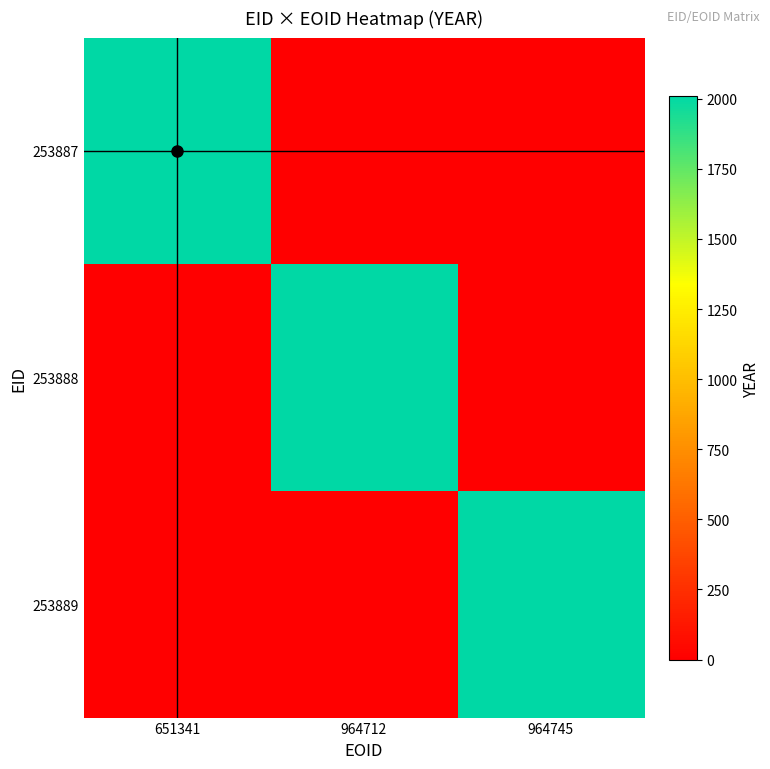

The value of 253888 at 651341 is 0.3. True or false?

False